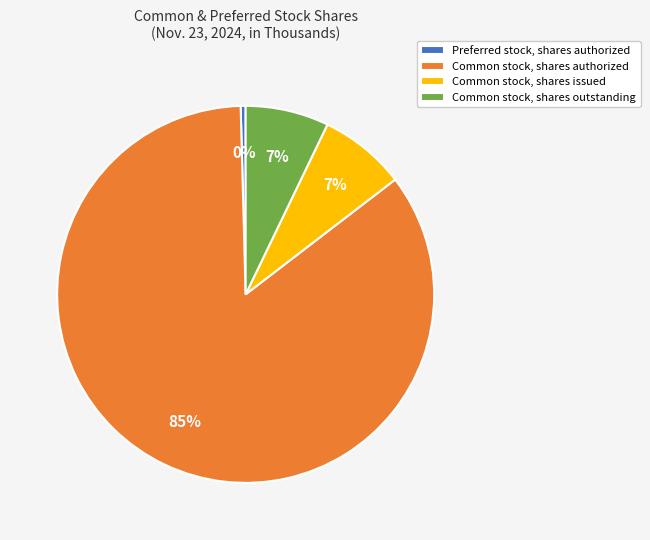

Which slice is the largest?

Common stock, shares authorized